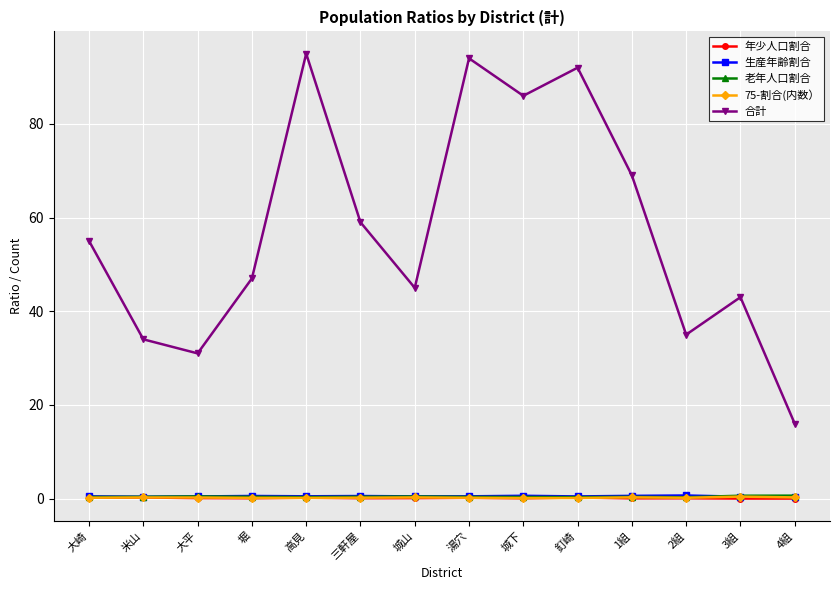

How many lines are shown in the chart?

5